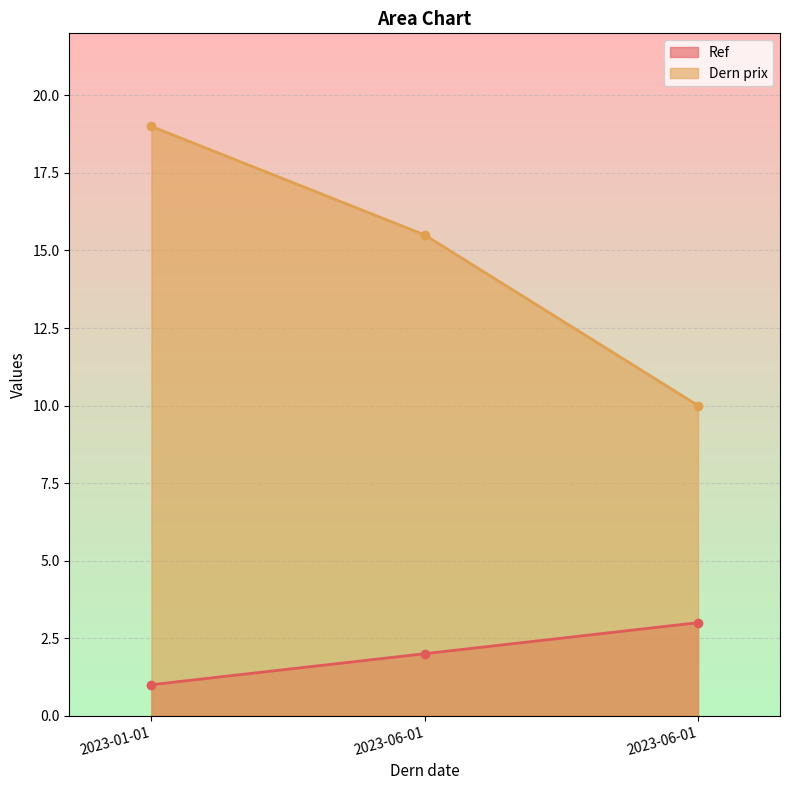

What are all the series names shown in the legend?

Ref, Dern prix